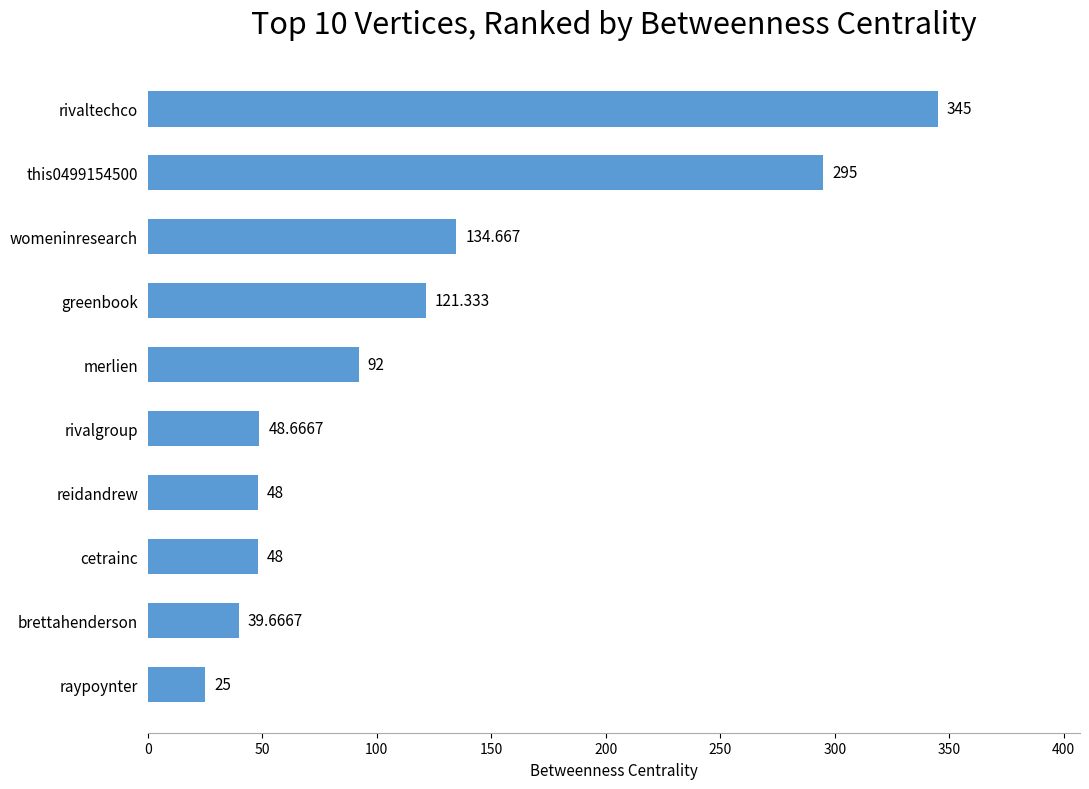

Between rivaltechco and this0499154500, which is larger?

rivaltechco